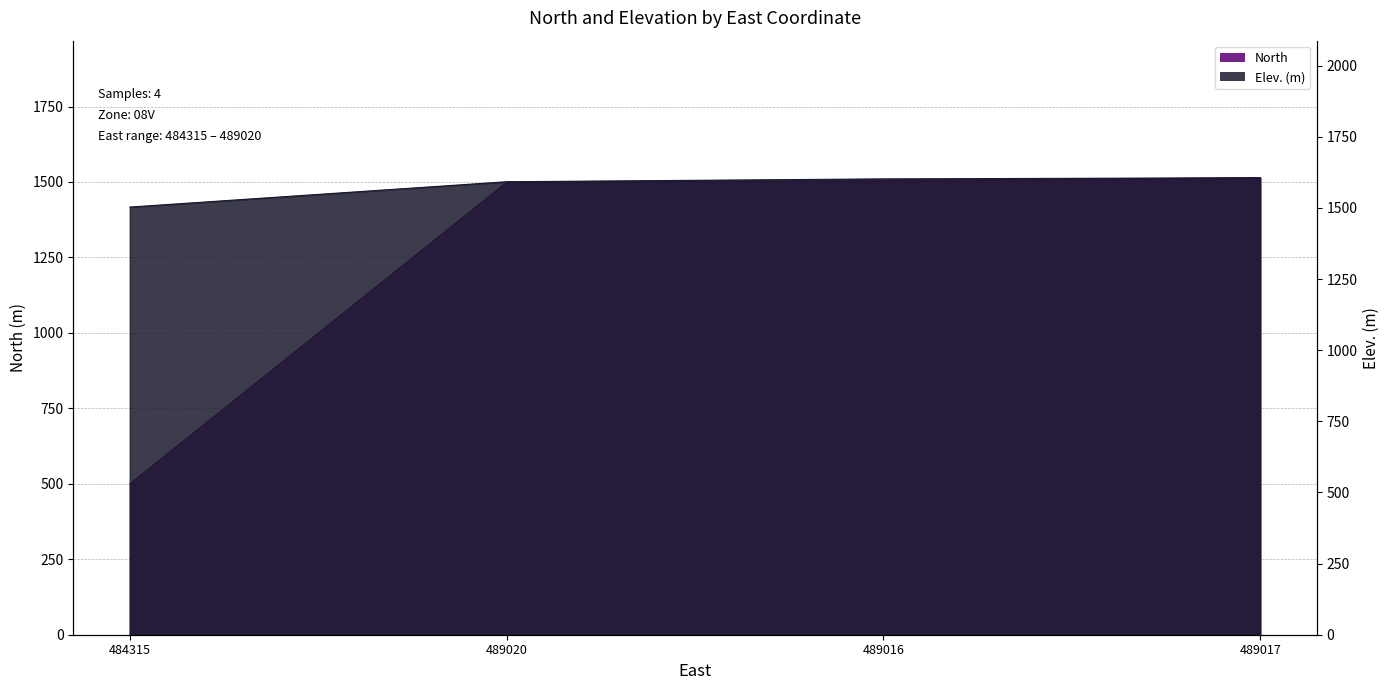

True or false: Elev. (m) and North intersect in this chart.

False